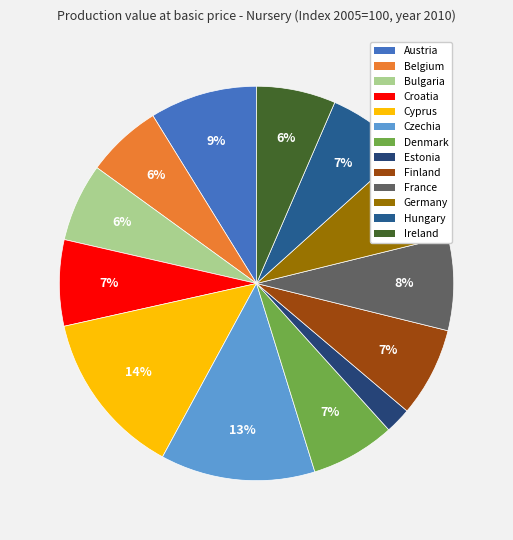

What is the ratio of the value at Austria to the value at Croatia?

1.2